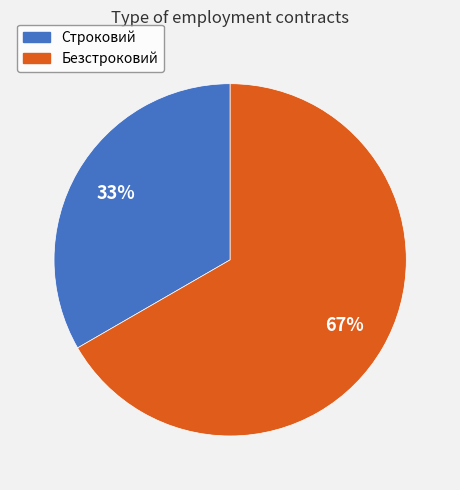

Between Строковий and Безстроковий, which is larger?

Безстроковий